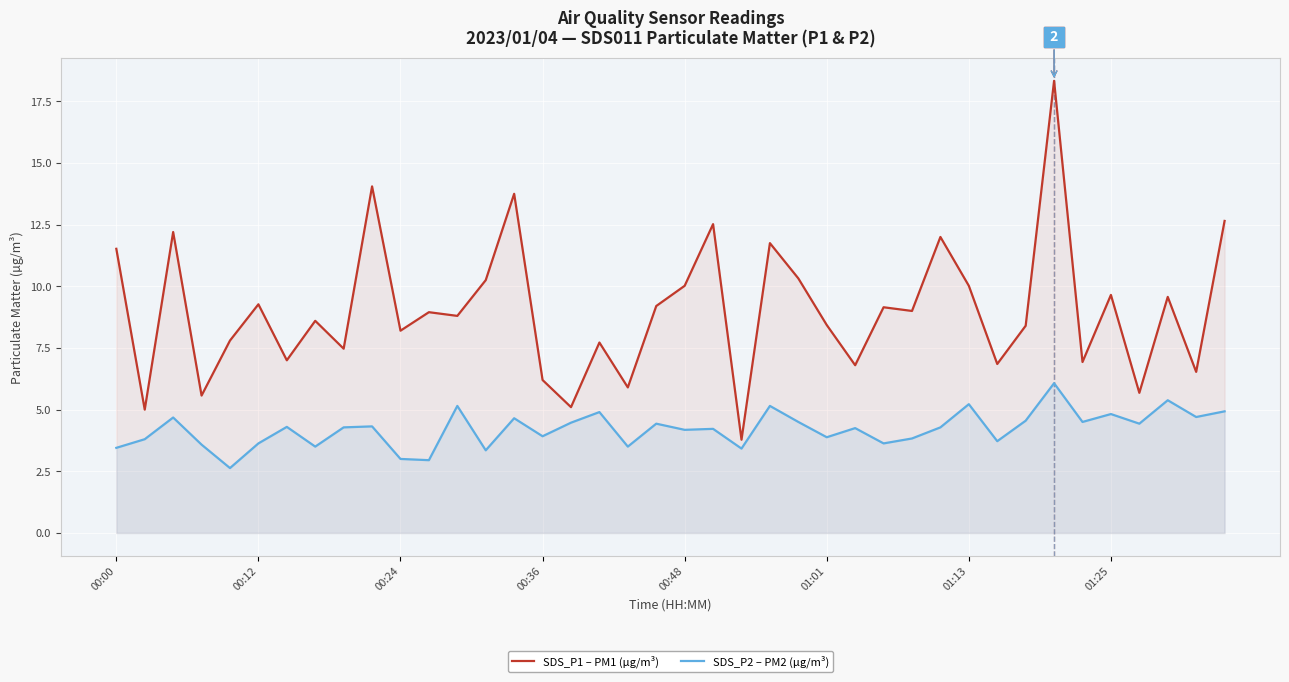

What is the label of the 12th point from the right?

28